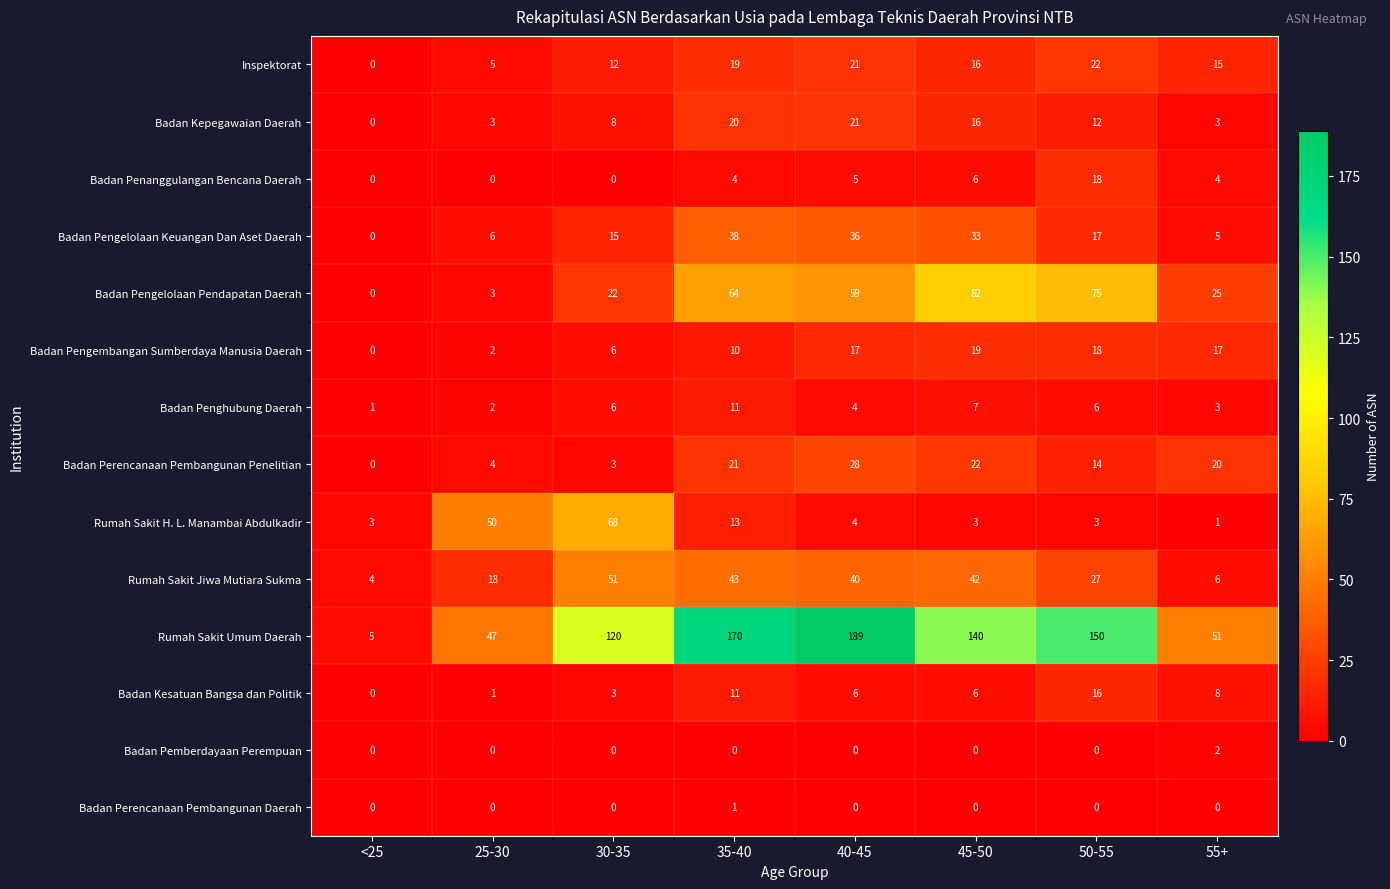

Is it true that Rumah Sakit H. L. Manambai Abdulkadir equals 3 at 50-55?

True